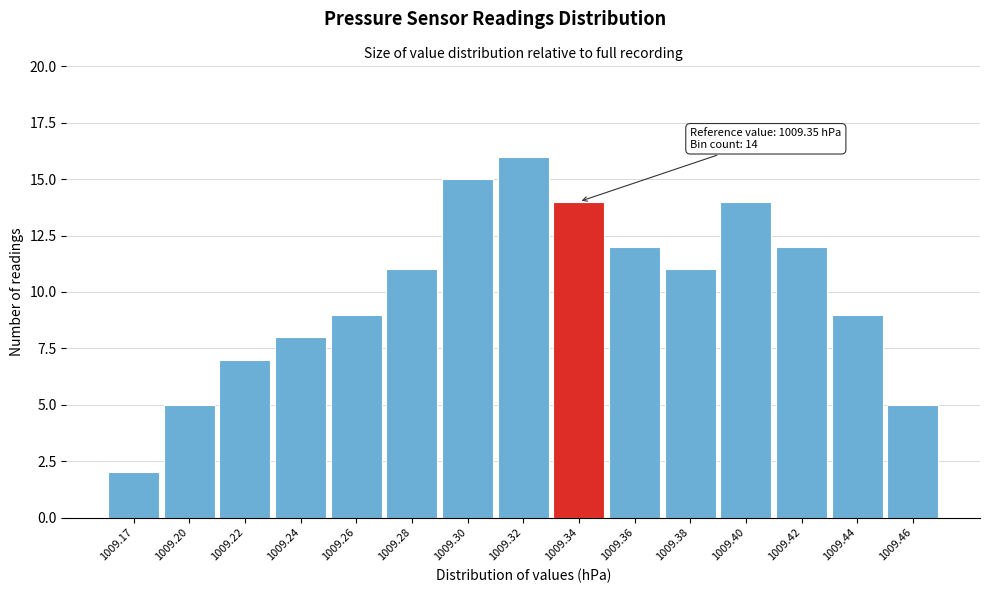

Reading left to right, list all the values displayed in this chart.

2	5	7	8	9	11	15	16	14	12	11	14	12	9	5